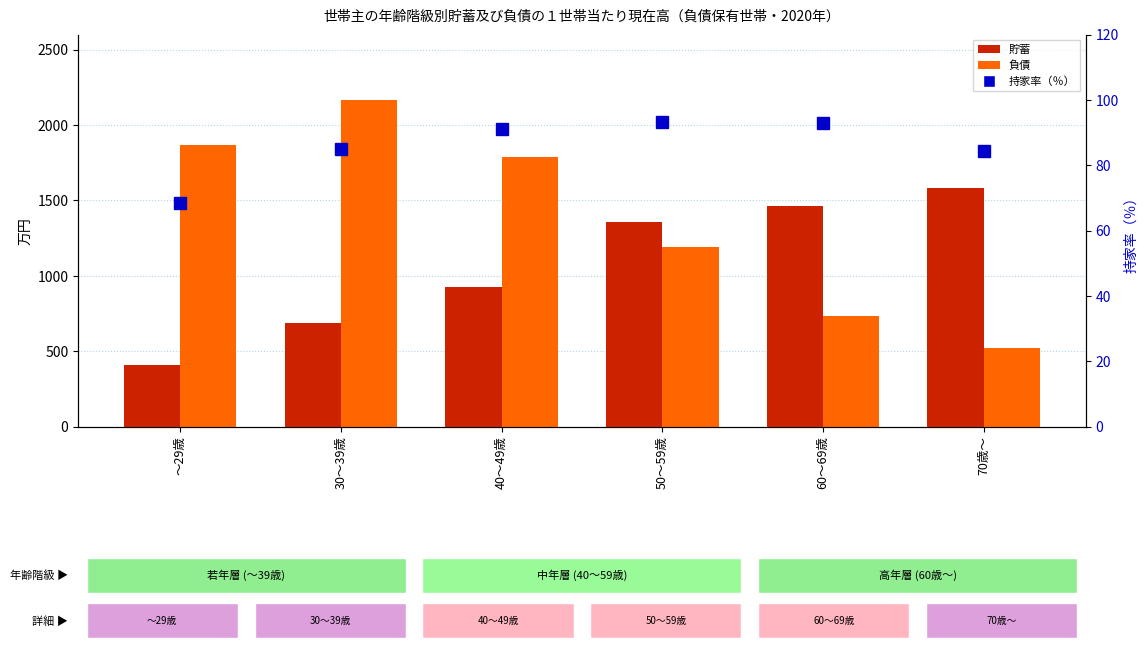

What are all the series names shown in the legend?

貯蓄, 負債, 持家率